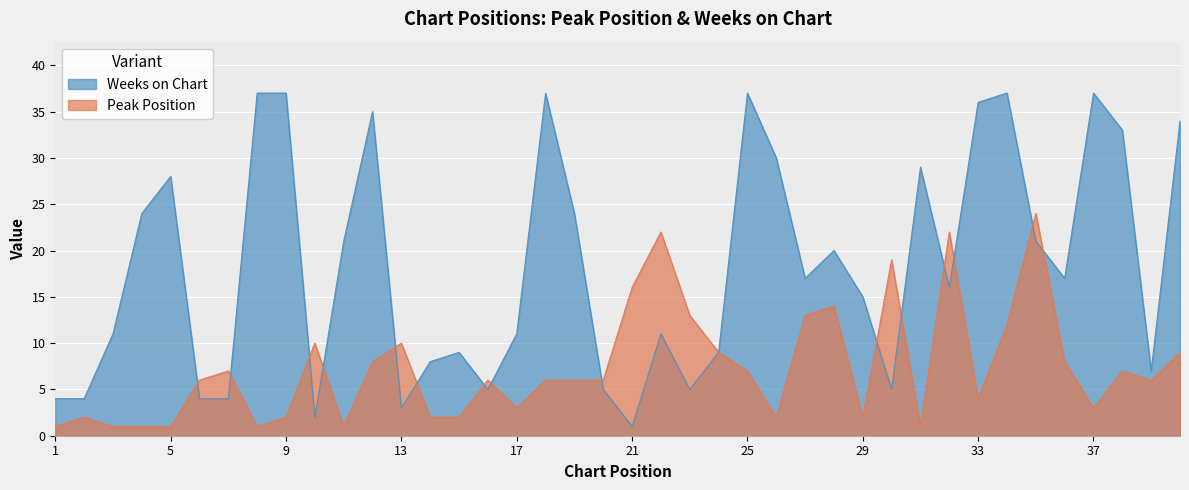

What is the approximate value of Weeks on Chart at 37, to the nearest 10?

40